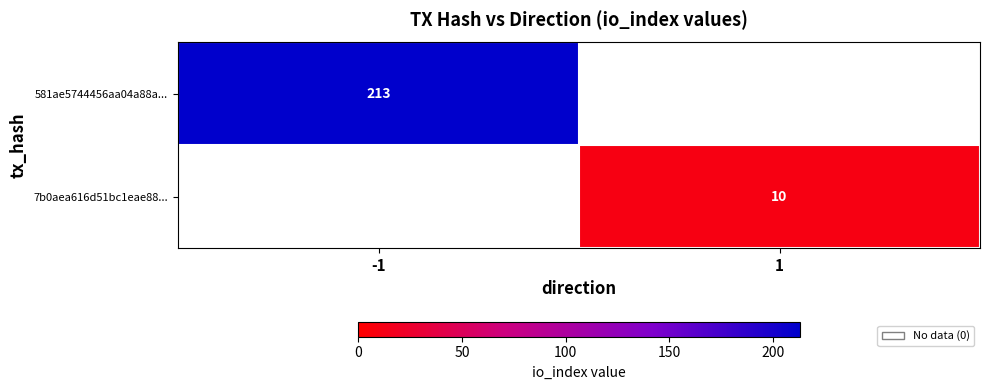

True or false: 581ae5744456aa04a88a... has a value of 135 at -1.

False